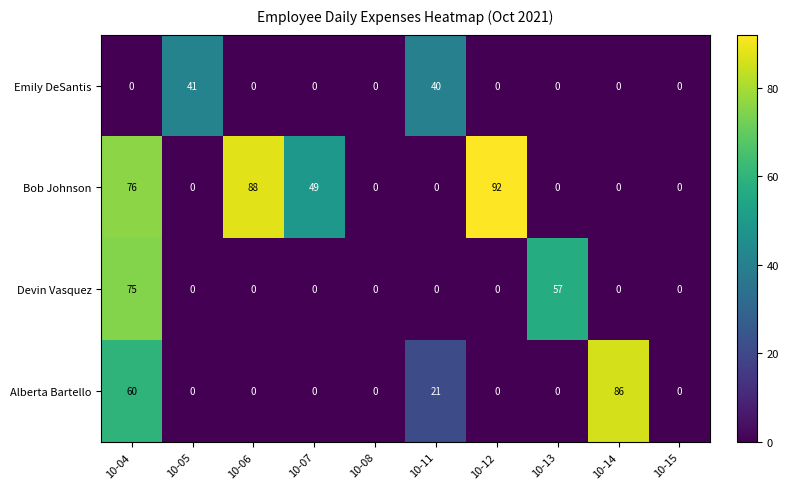

Rank the series by their maximum value, from lowest to highest.

Emily DeSantis, Devin Vasquez, Alberta Bartello, Bob Johnson